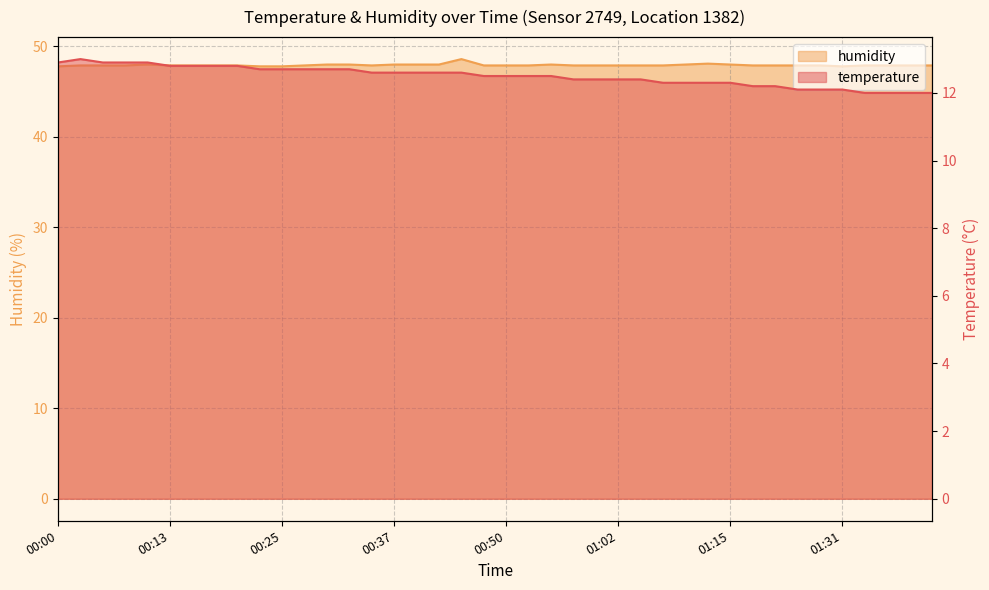

Which series has the largest total across all categories?

humidity